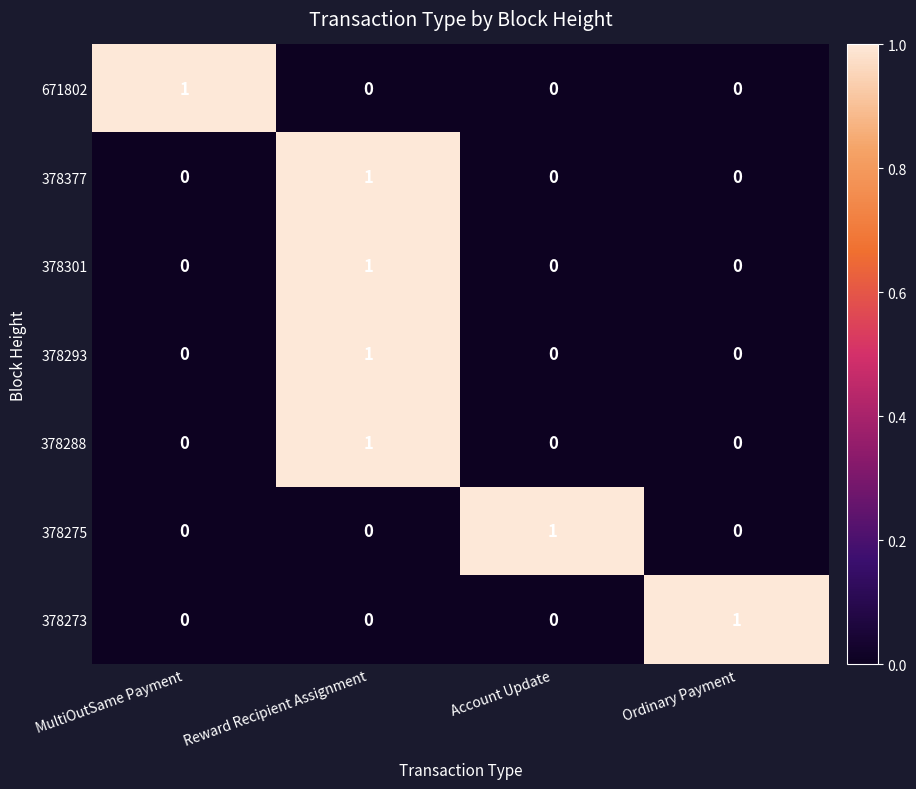

Count the 378293 values in the range 0 to 1.

4